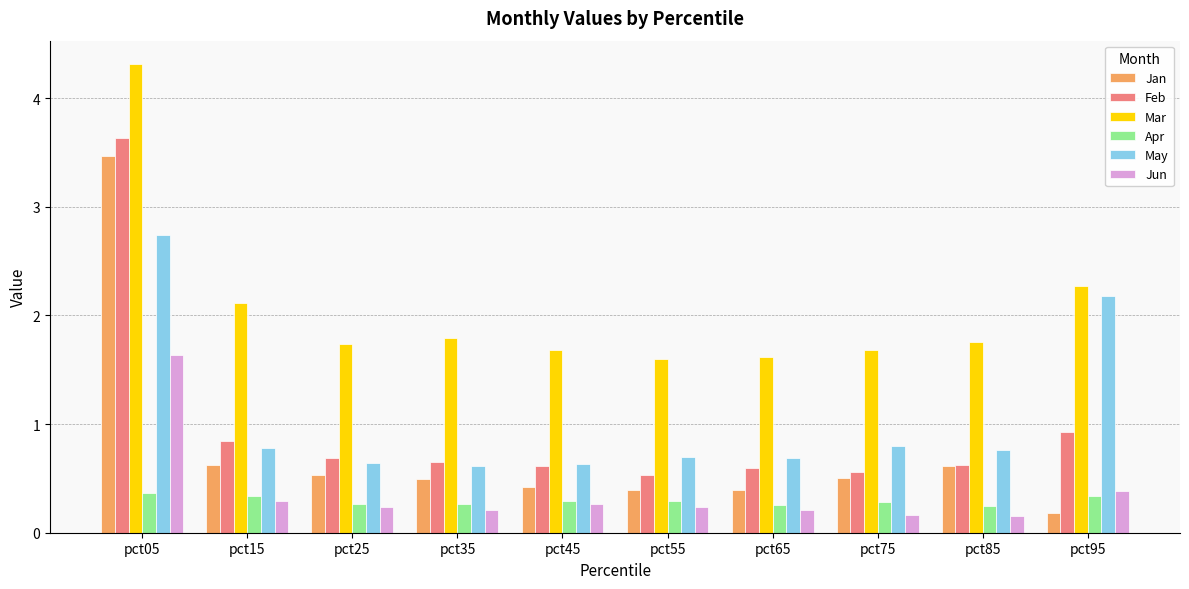

What is the average value of the Jan series?

0.8